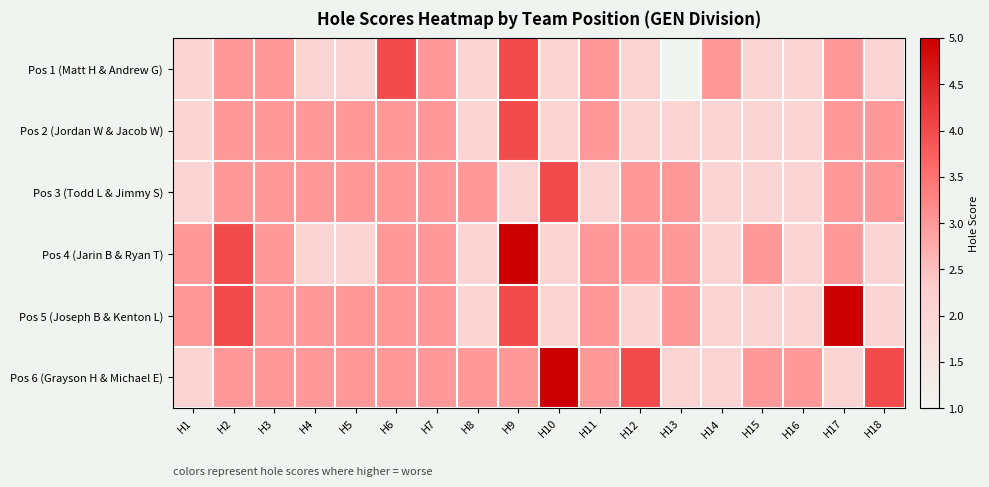

At how many categories does at least one series exceed 2?

18